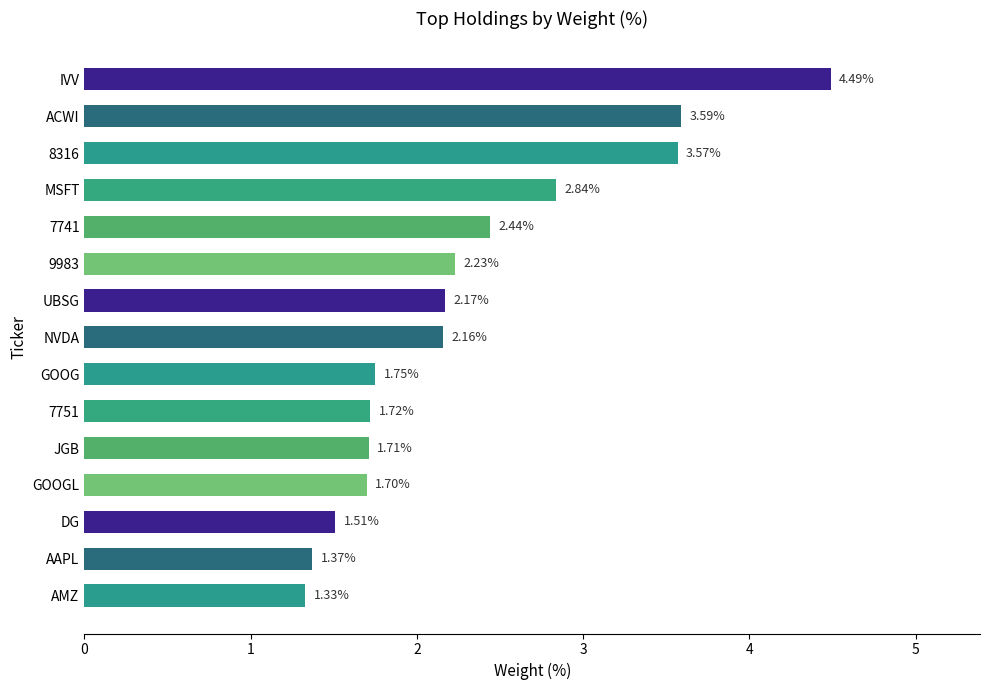

Rank the categories by value from highest to lowest.

IVV, ACWI, 8316, MSFT, 7741, 9983, UBSG, NVDA, GOOG, 7751, JGB, GOOGL, DG, AAPL, AMZ